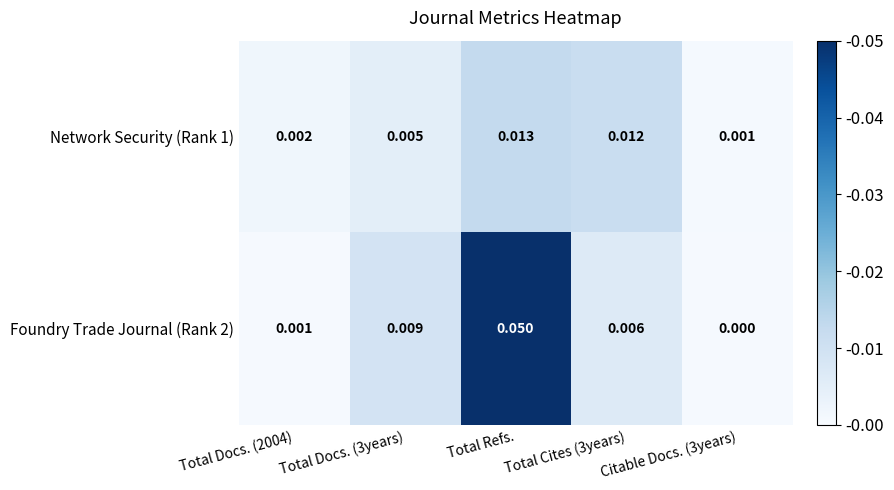

At which category does the chart reach its peak across all series?

Total Refs.